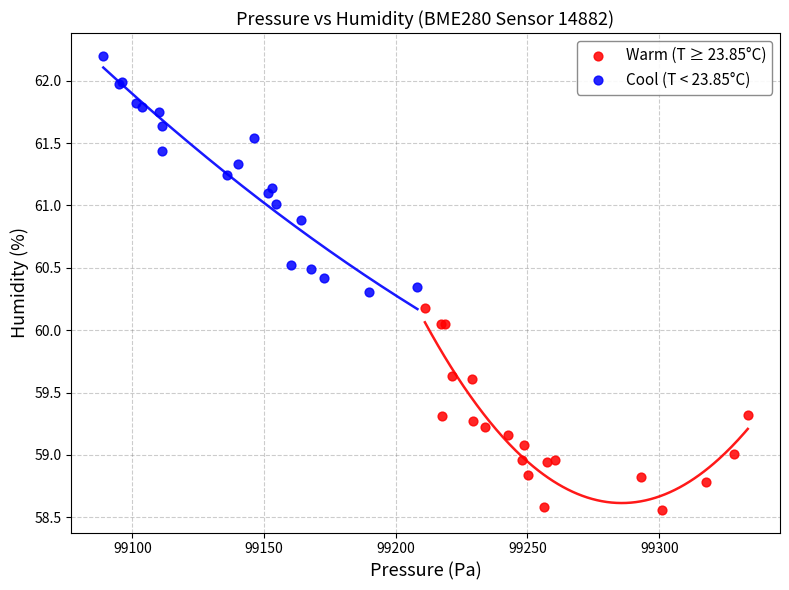

Which series has the largest Y range (max minus min)?

Cool (T < 23.85°C)